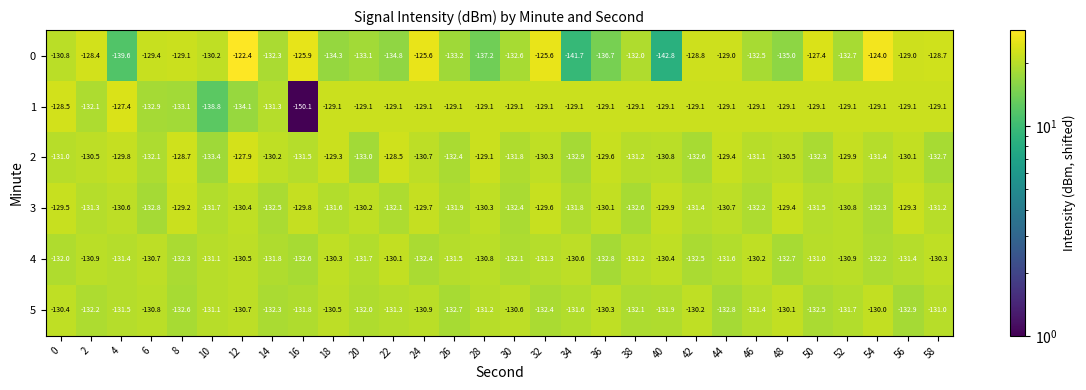

Which category has the highest value across all series?

12